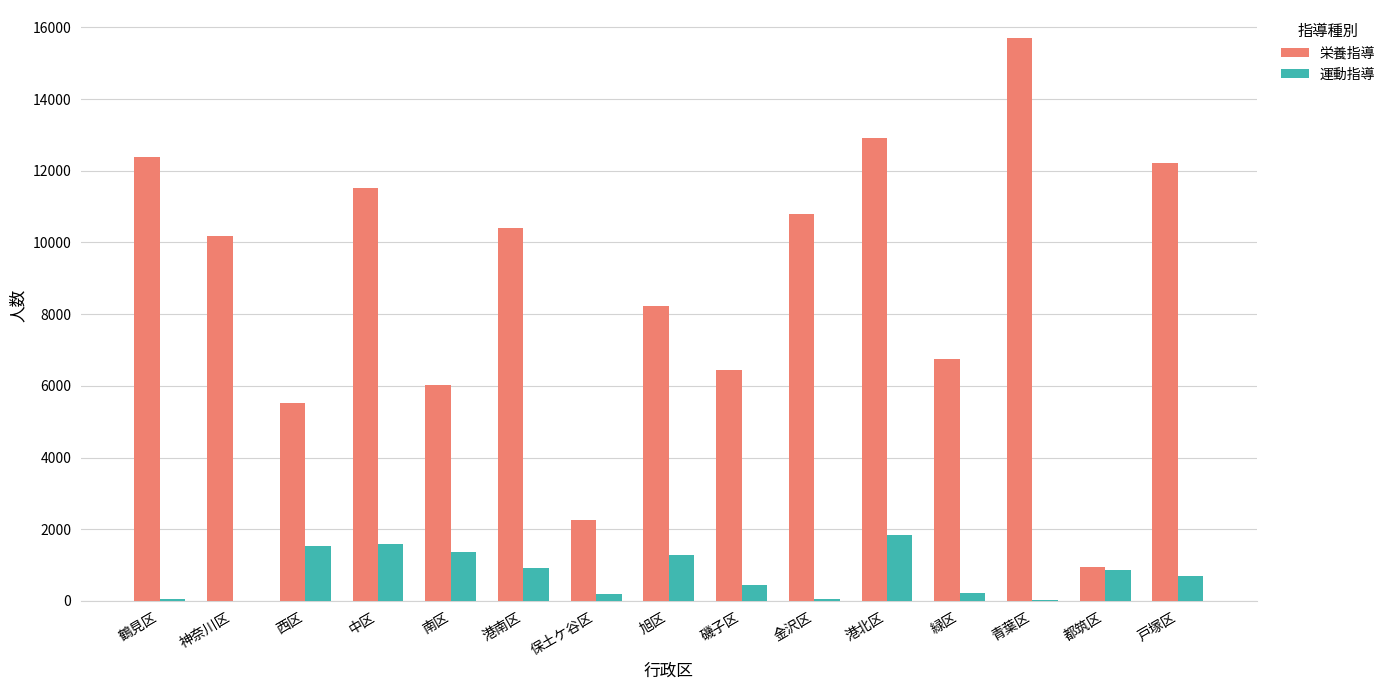

What is the average value of the 運動指導 series?

739